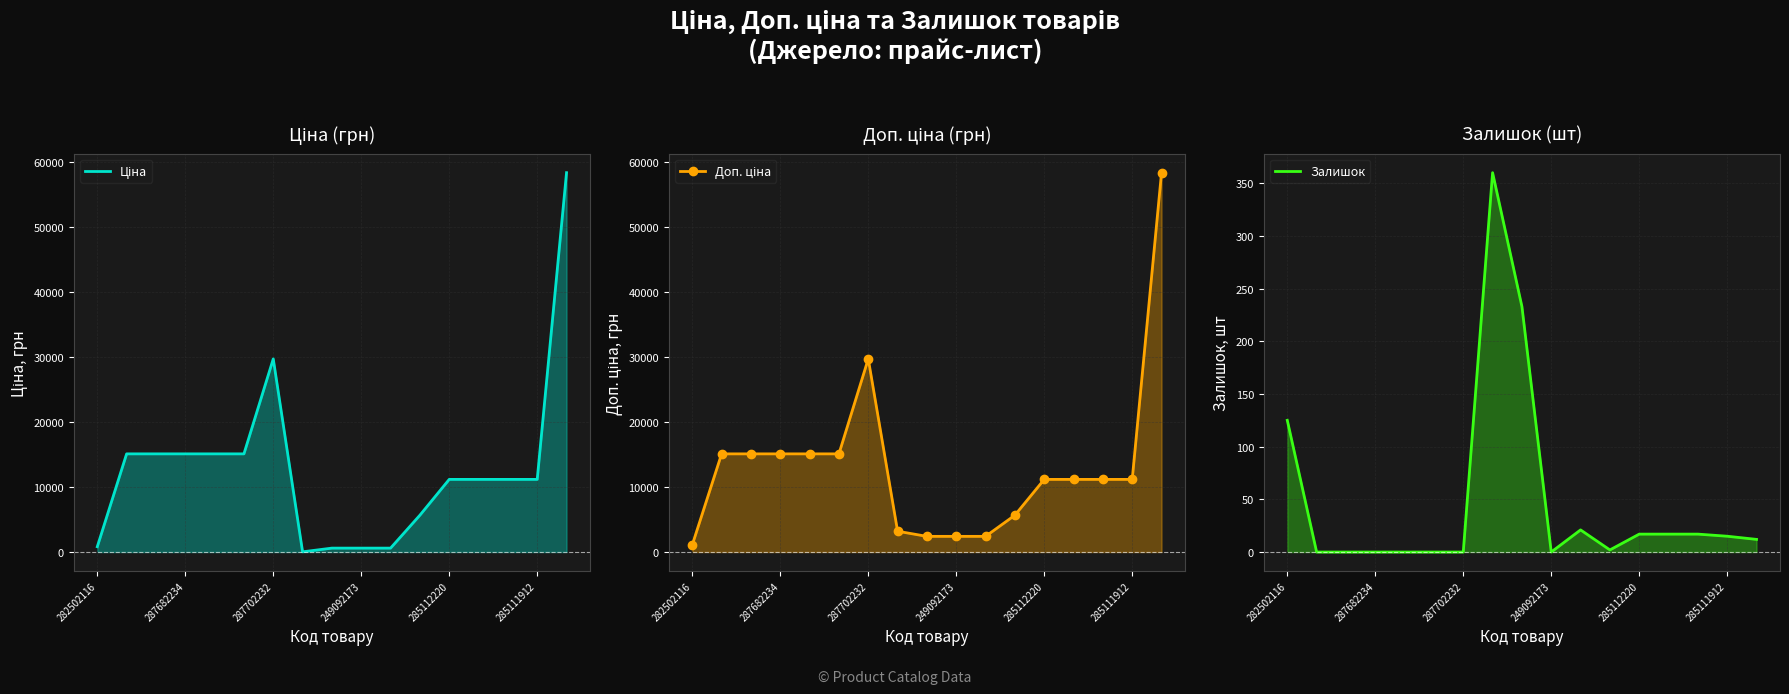

How many lines are shown in the chart?

3